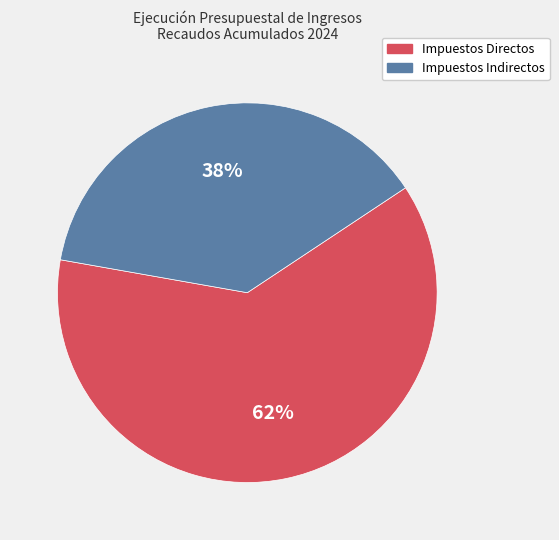

What percentage is the Impuestos Indirectos slice, to the nearest percent?

38%